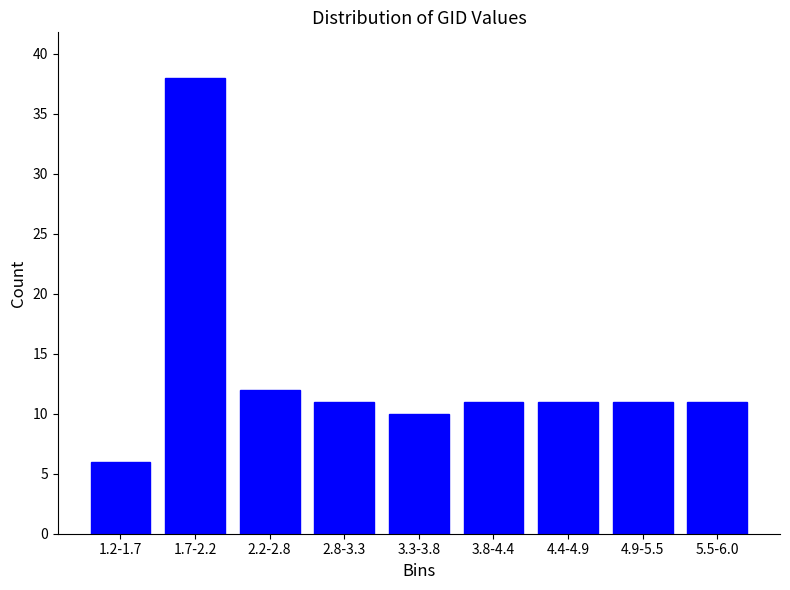

Reading left to right, list all the values displayed in this chart.

1.2-1.7=6	1.7-2.2=38	2.2-2.8=12	2.8-3.3=11	3.3-3.8=10	3.8-4.4=11	4.4-4.9=11	4.9-5.5=11	5.5-6.0=11